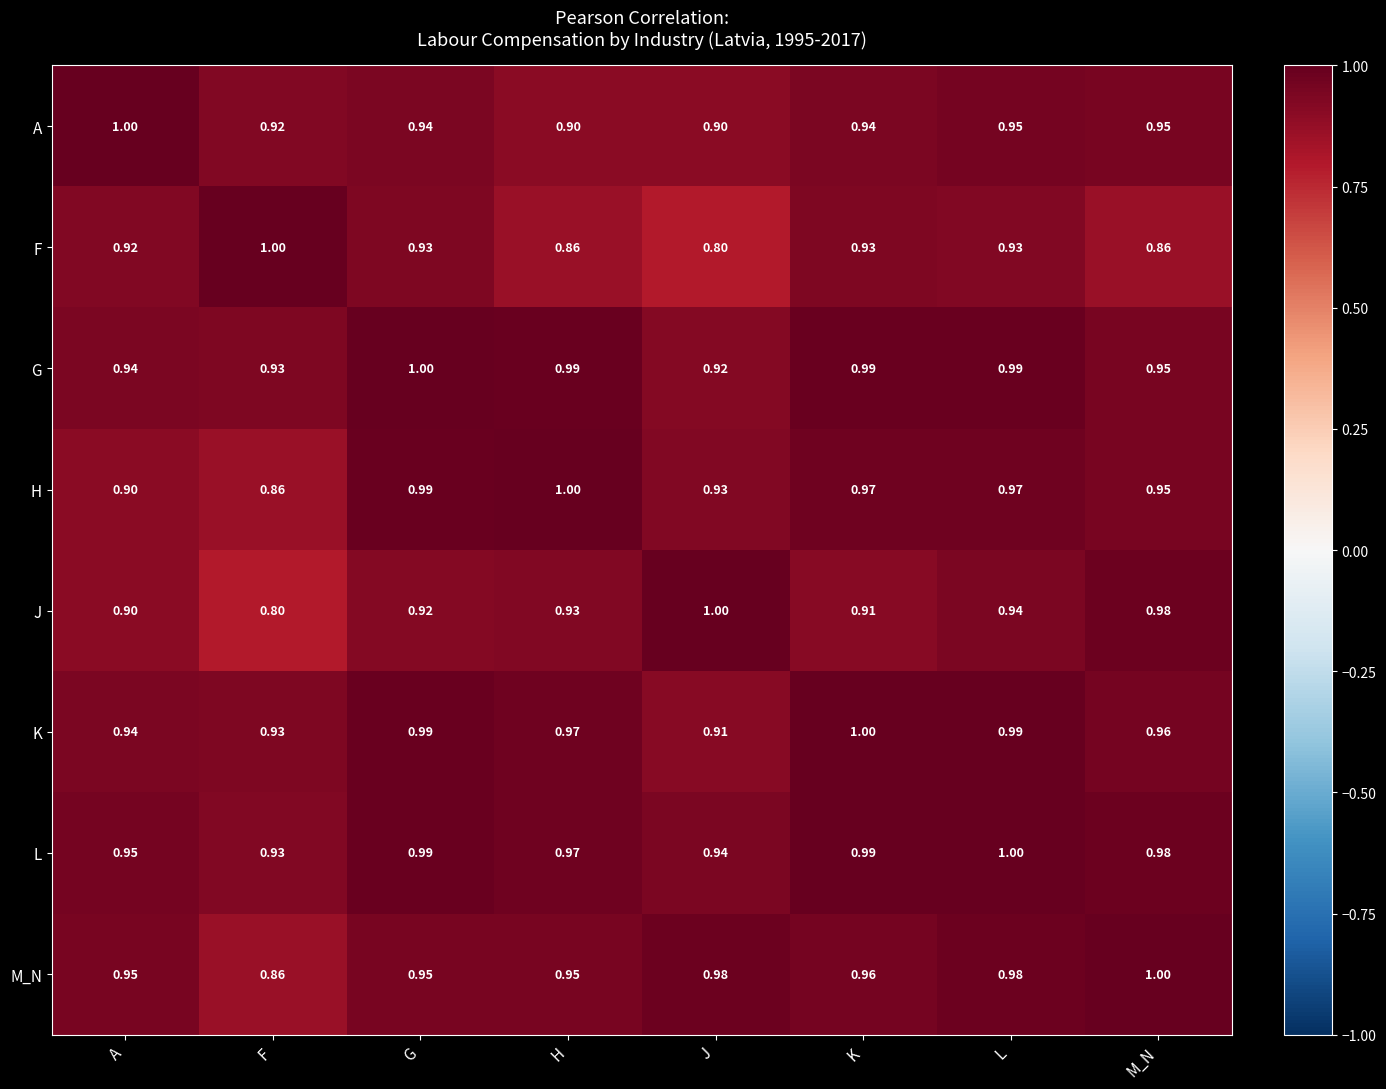

Which series changed the most between F and M_N?

J